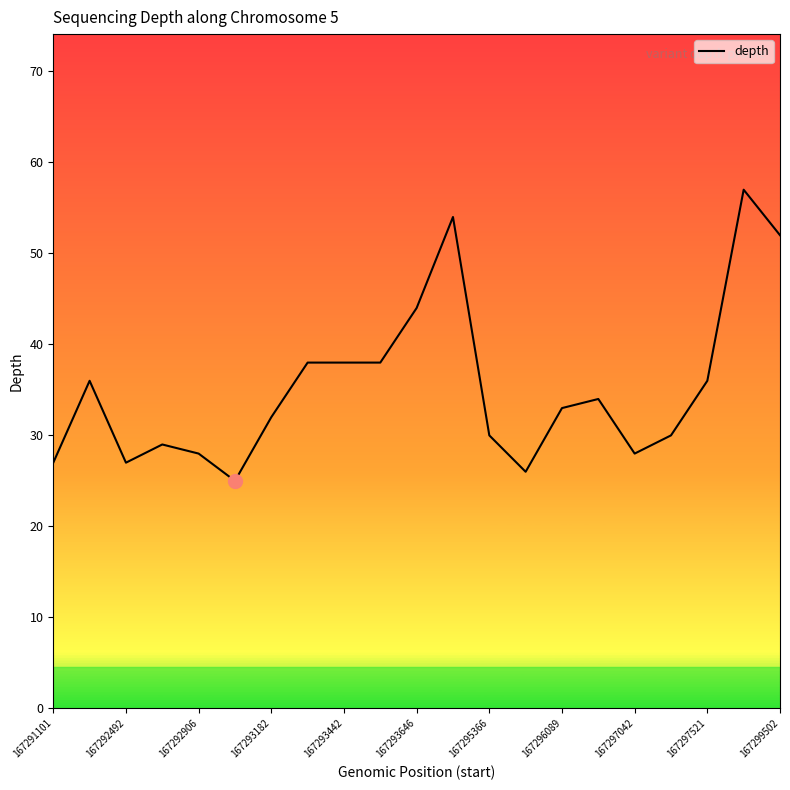

What is the minimum value shown in the chart?

25